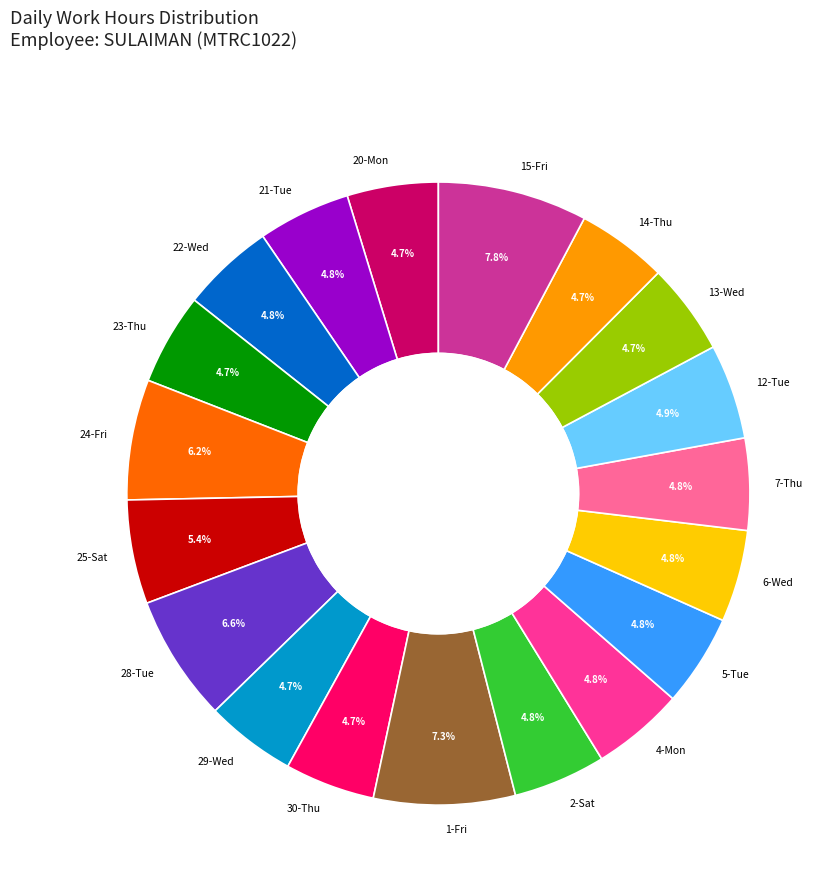

What is the total percentage of 24-Fri and 5-Tue?

11.0%